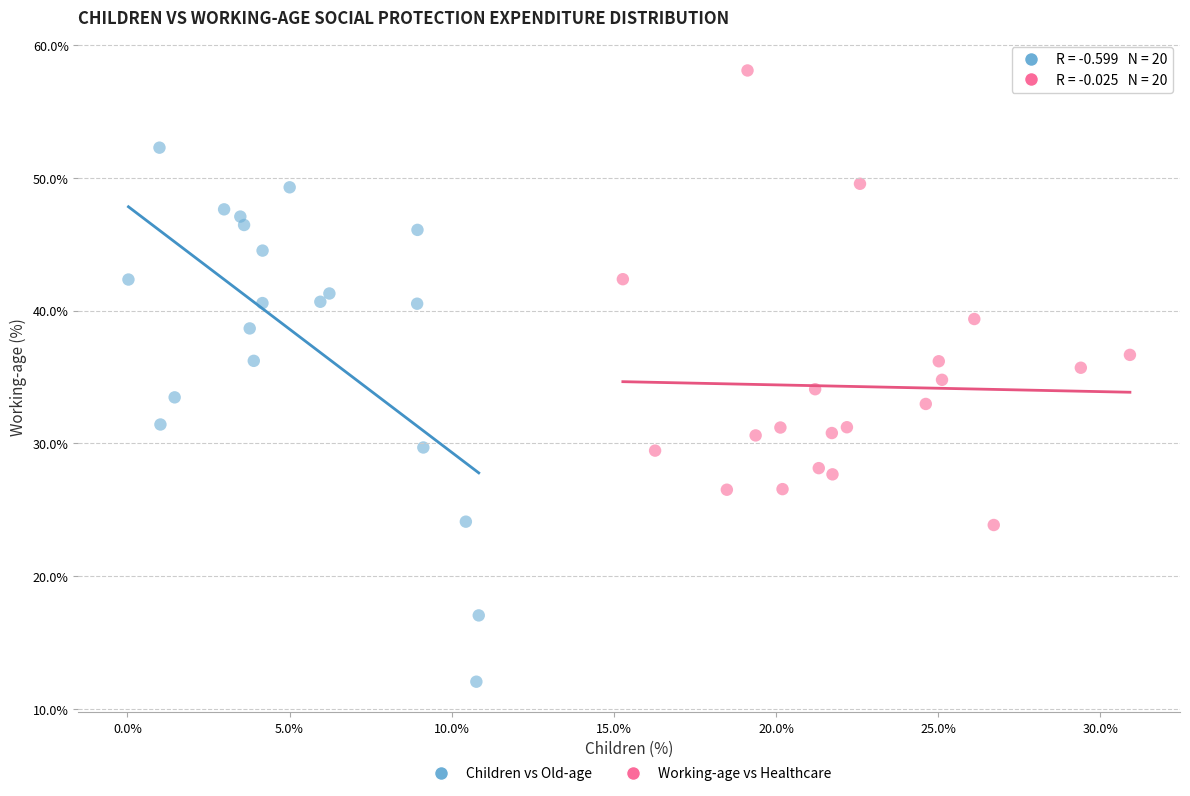

Which series has the widest spread of Y values?

Children vs Old-age